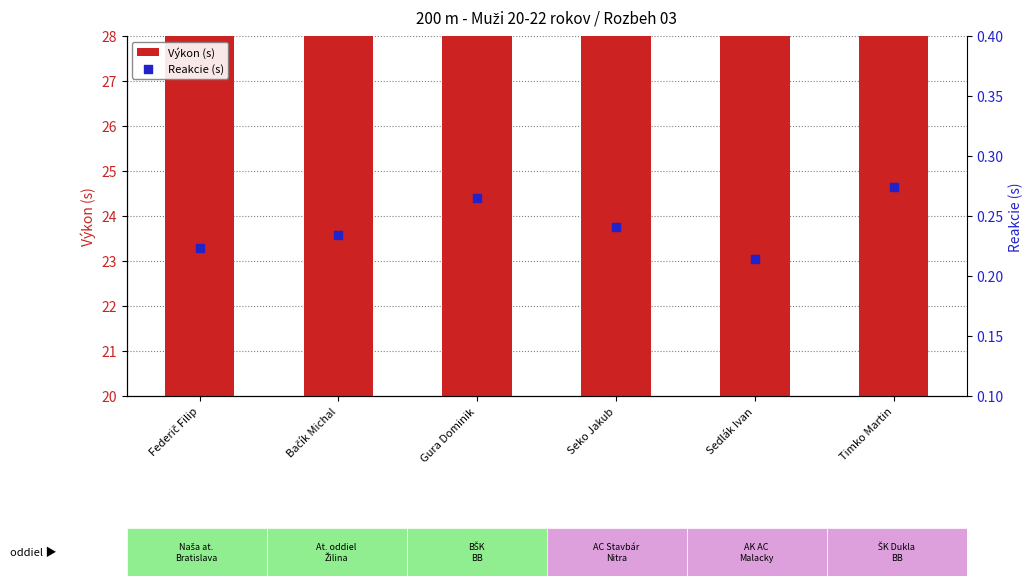

At which category is the sum across all series the highest?

Timko Martin